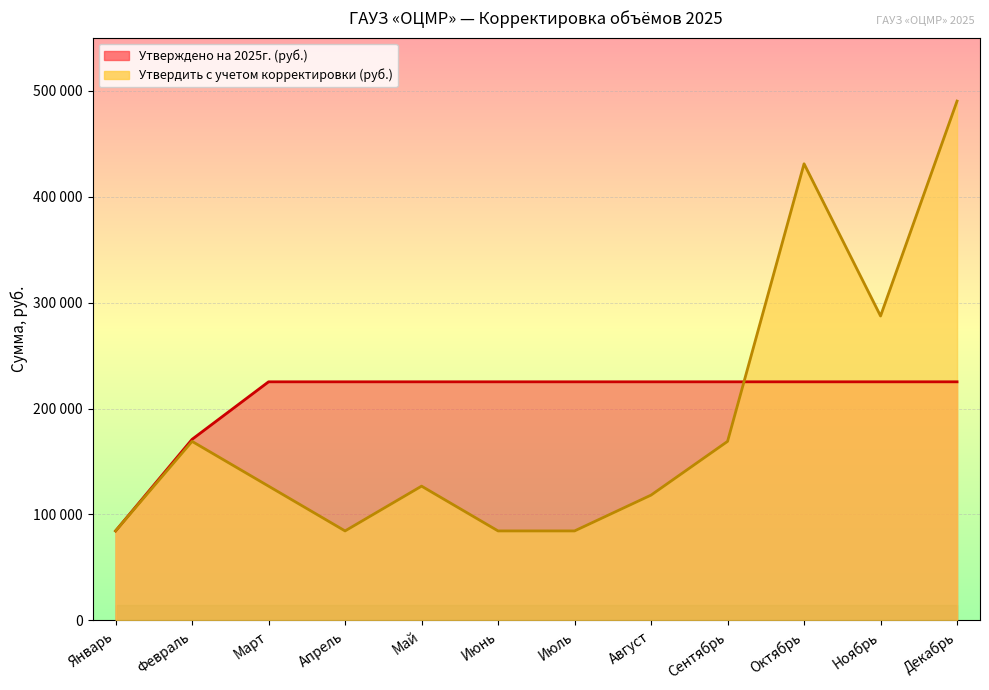

List the series in order of their overall mean, highest first.

Утверждено на 2025г. (руб.), Утвердить с учетом корректировки (руб.)